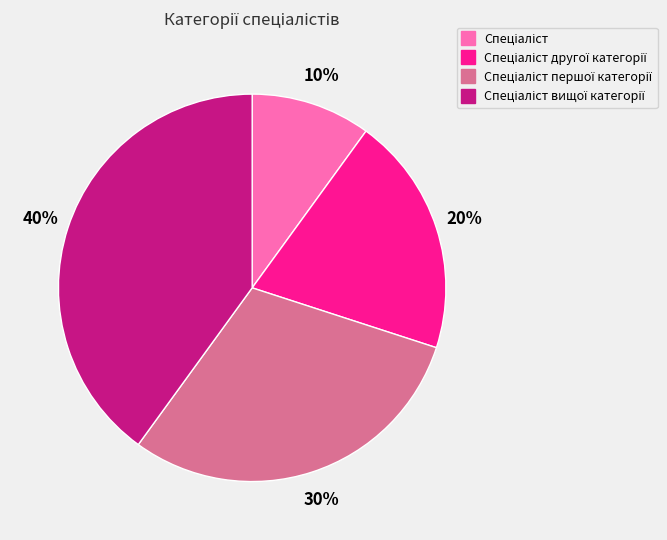

To the nearest percent, what is the average slice percentage?

25%